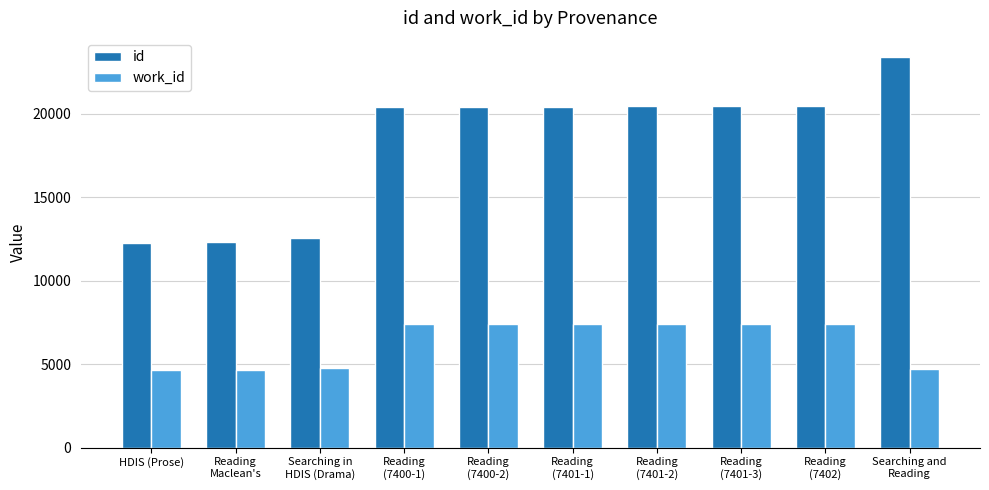

What is the minimum value shown in the chart?

4671